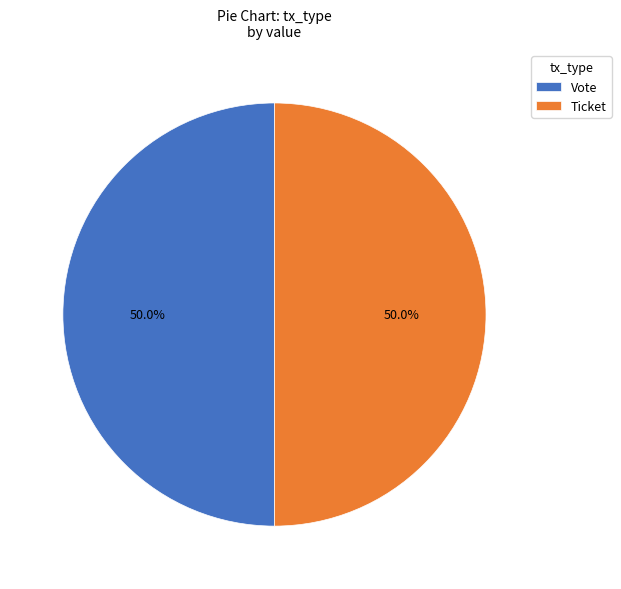

Combined, what portion of the pie is Ticket and Vote?

100.0%